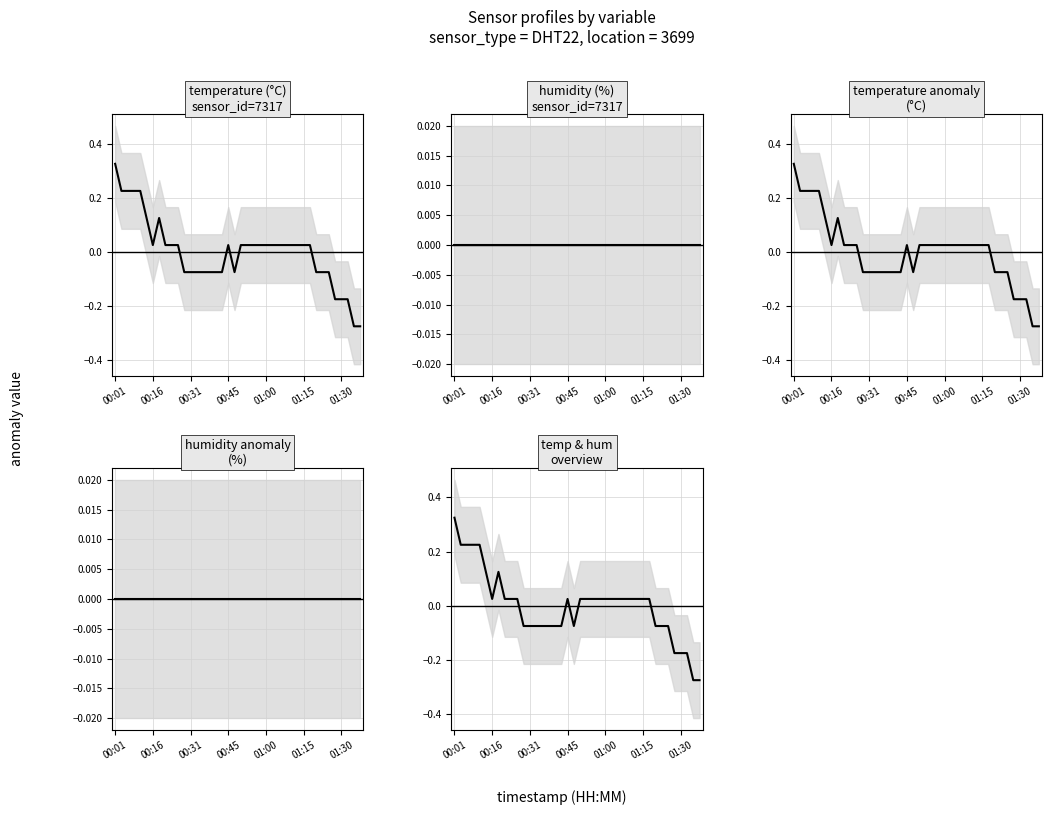

Reading left to right, transcribe all the data shown in this chart.

temperature (°C): 0.3	0.2	0.2	0.2	0.2	0.1	0.0	0.1	0.0	0.0	0.0	-0.1	-0.1	-0.1	-0.1	-0.1	-0.1	-0.1	0.0	-0.1	0.0	0.0	0.0	0.0	0.0	0.0	0.0	0.0	0.0	0.0	0.0	0.0	-0.1	-0.1	-0.1	-0.2	-0.2	-0.2	-0.3	-0.3
humidity (%): 0.0	0.0	0.0	0.0	0.0	0.0	0.0	0.0	0.0	0.0	0.0	0.0	0.0	0.0	0.0	0.0	0.0	0.0	0.0	0.0	0.0	0.0	0.0	0.0	0.0	0.0	0.0	0.0	0.0	0.0	0.0	0.0	0.0	0.0	0.0	0.0	0.0	0.0	0.0	0.0
temperature anomaly: 0.3	0.2	0.2	0.2	0.2	0.1	0.0	0.1	0.0	0.0	0.0	-0.1	-0.1	-0.1	-0.1	-0.1	-0.1	-0.1	0.0	-0.1	0.0	0.0	0.0	0.0	0.0	0.0	0.0	0.0	0.0	0.0	0.0	0.0	-0.1	-0.1	-0.1	-0.2	-0.2	-0.2	-0.3	-0.3
humidity anomaly: 0.0	0.0	0.0	0.0	0.0	0.0	0.0	0.0	0.0	0.0	0.0	0.0	0.0	0.0	0.0	0.0	0.0	0.0	0.0	0.0	0.0	0.0	0.0	0.0	0.0	0.0	0.0	0.0	0.0	0.0	0.0	0.0	0.0	0.0	0.0	0.0	0.0	0.0	0.0	0.0
temp & hum: 0.3	0.2	0.2	0.2	0.2	0.1	0.0	0.1	0.0	0.0	0.0	-0.1	-0.1	-0.1	-0.1	-0.1	-0.1	-0.1	0.0	-0.1	0.0	0.0	0.0	0.0	0.0	0.0	0.0	0.0	0.0	0.0	0.0	0.0	-0.1	-0.1	-0.1	-0.2	-0.2	-0.2	-0.3	-0.3